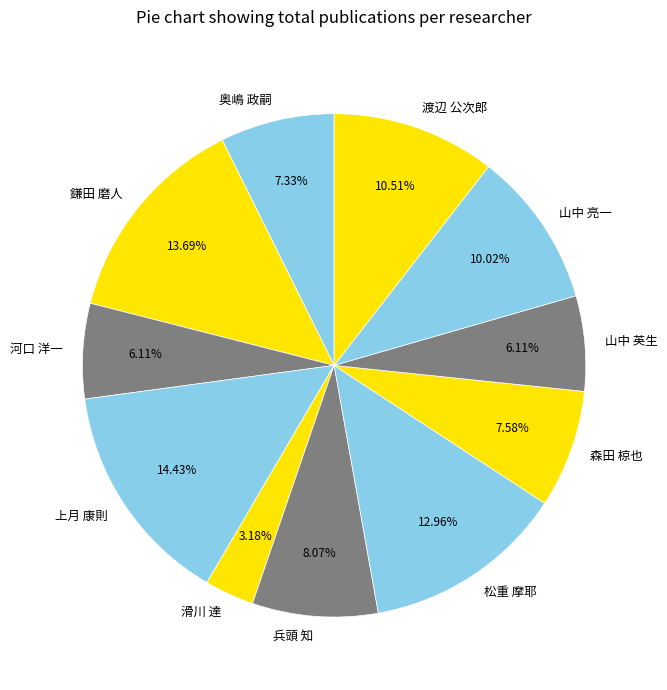

Is 山中 亮一 the majority of the pie?

No